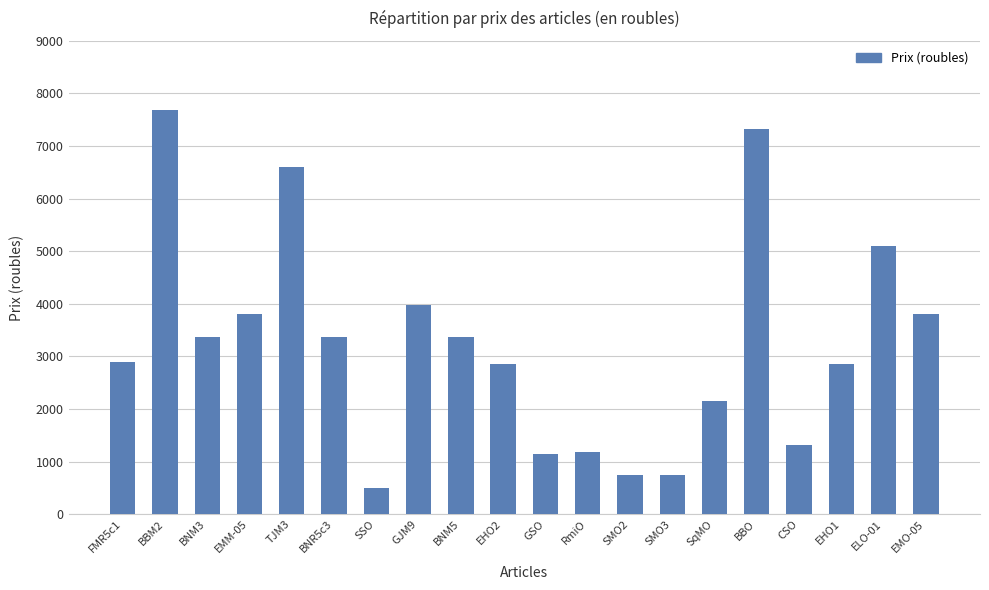

At which category does the chart reach its minimum across all series?

SSO